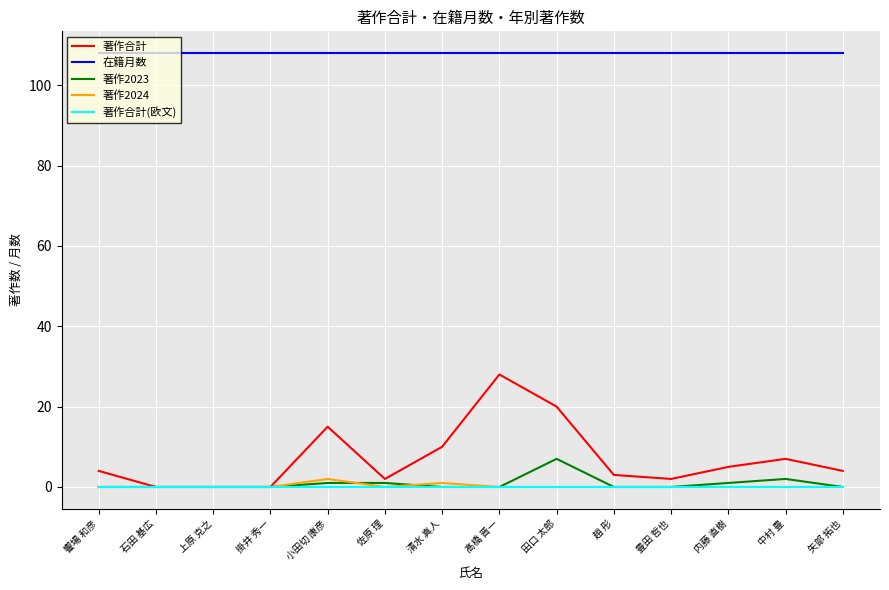

What is the total value across all series at 趙 彤?

111